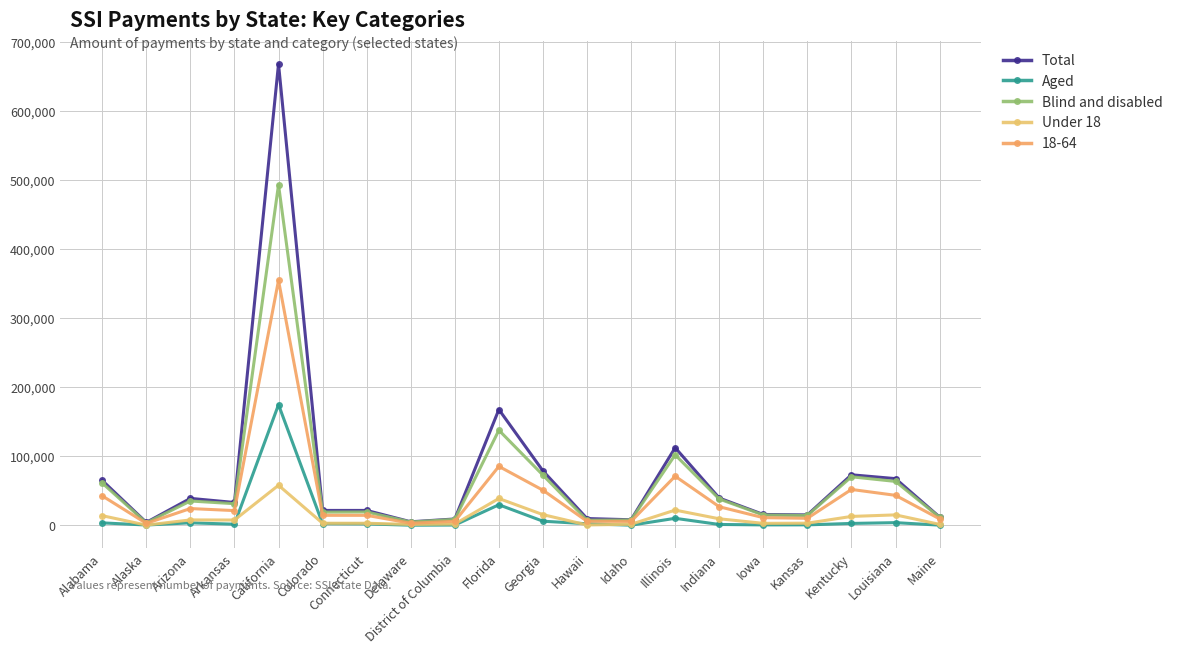

Which series has the widest spread of values?

Total